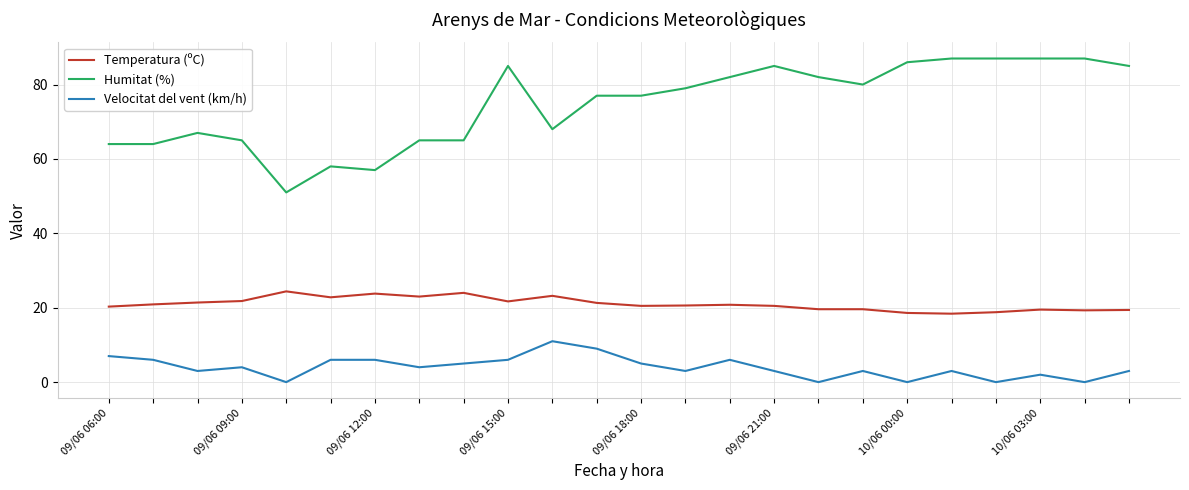

List the series in order of their peak value, highest first.

Humitat (%), Temperatura (ºC), Velocitat del vent (km/h)